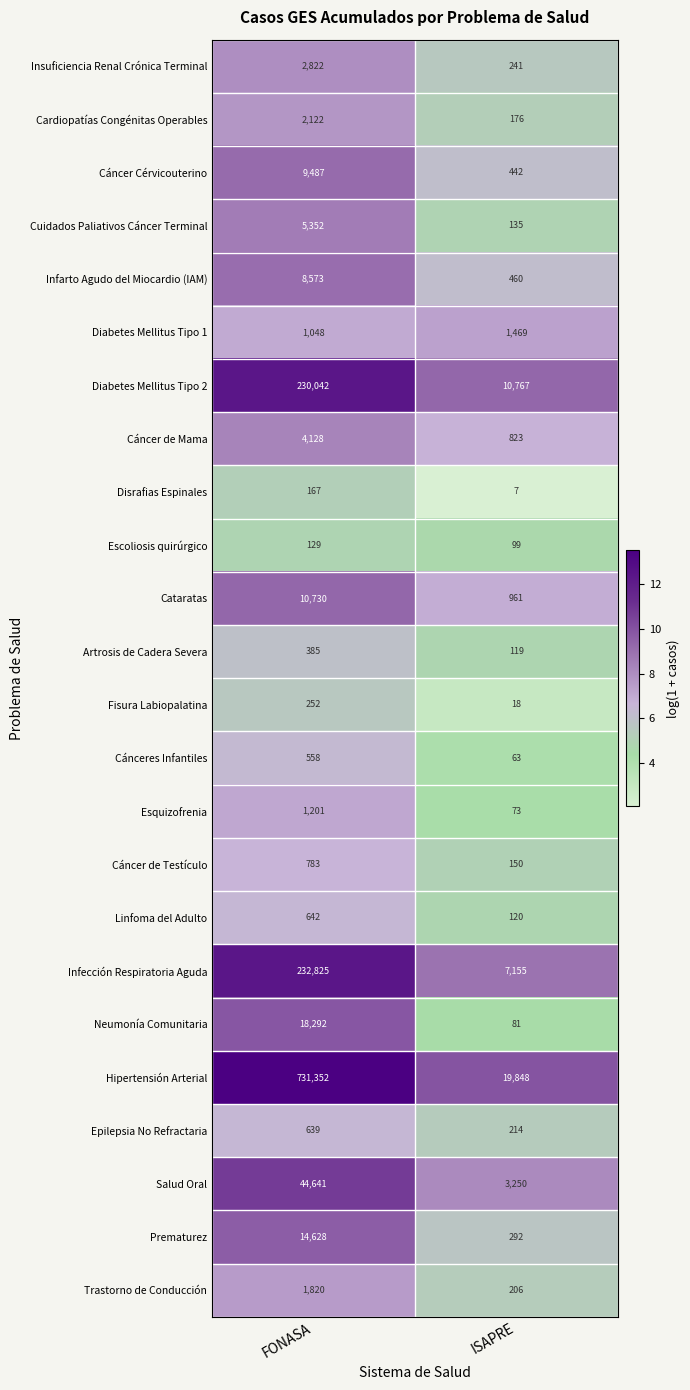

What is the average value of the Hipertensión Arterial series?

375600